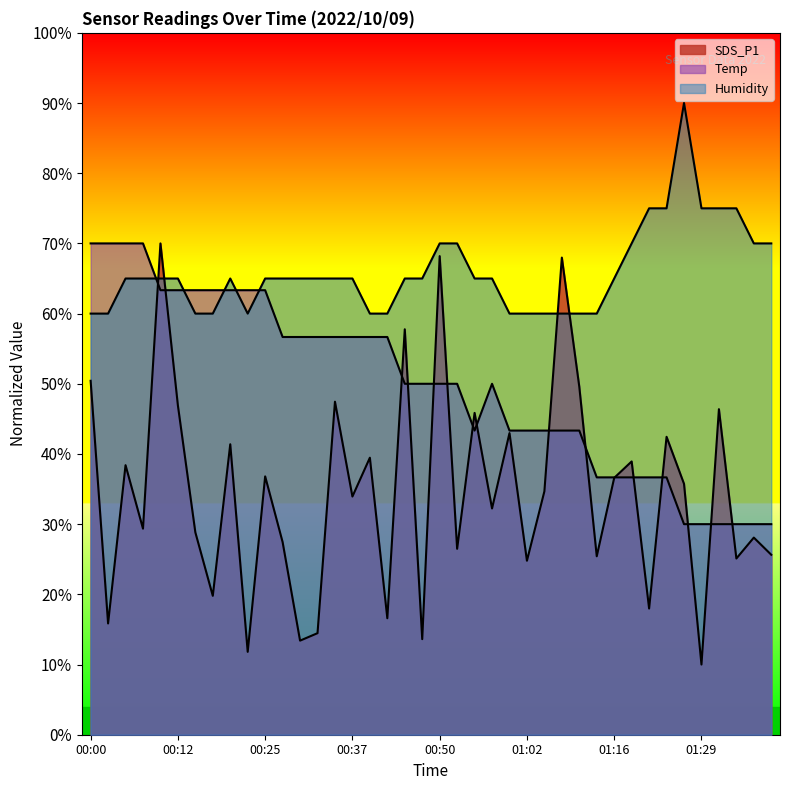

Which label corresponds to the smallest value in the chart?

01:29